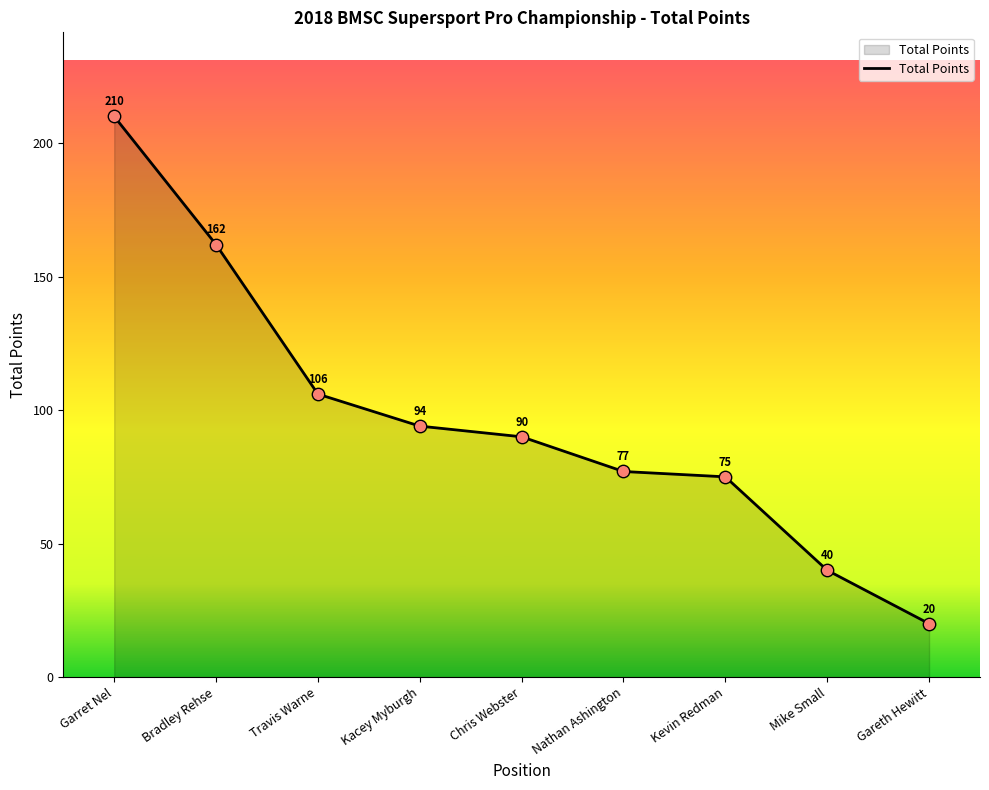

Between Kacey Myburgh and Garret Nel, which is larger?

Garret Nel